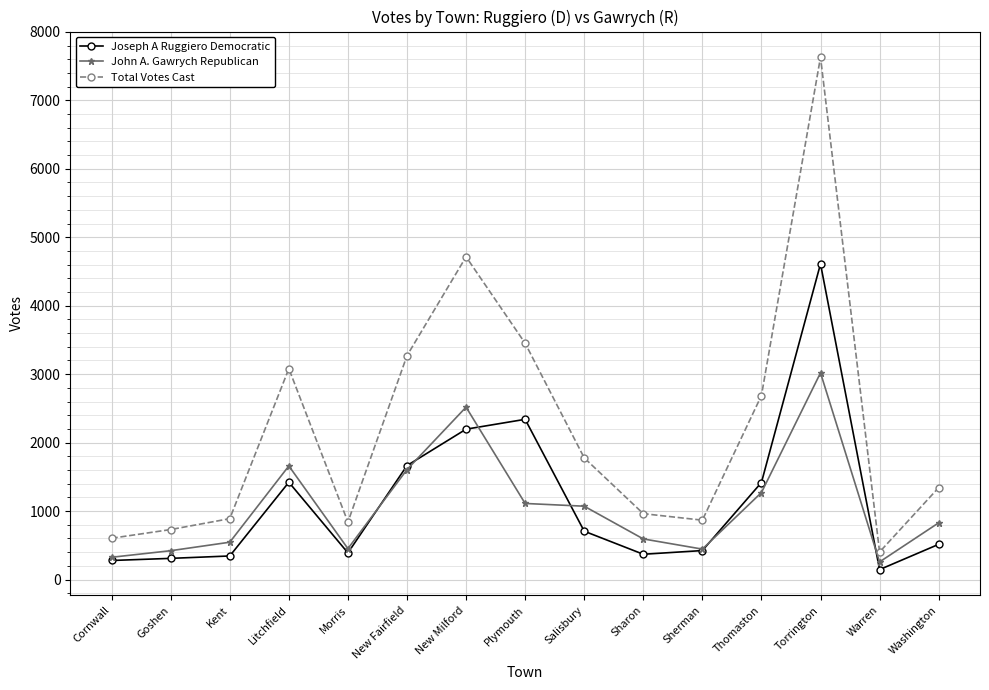

Which series changed the most between Kent and Thomaston?

Total Votes Cast